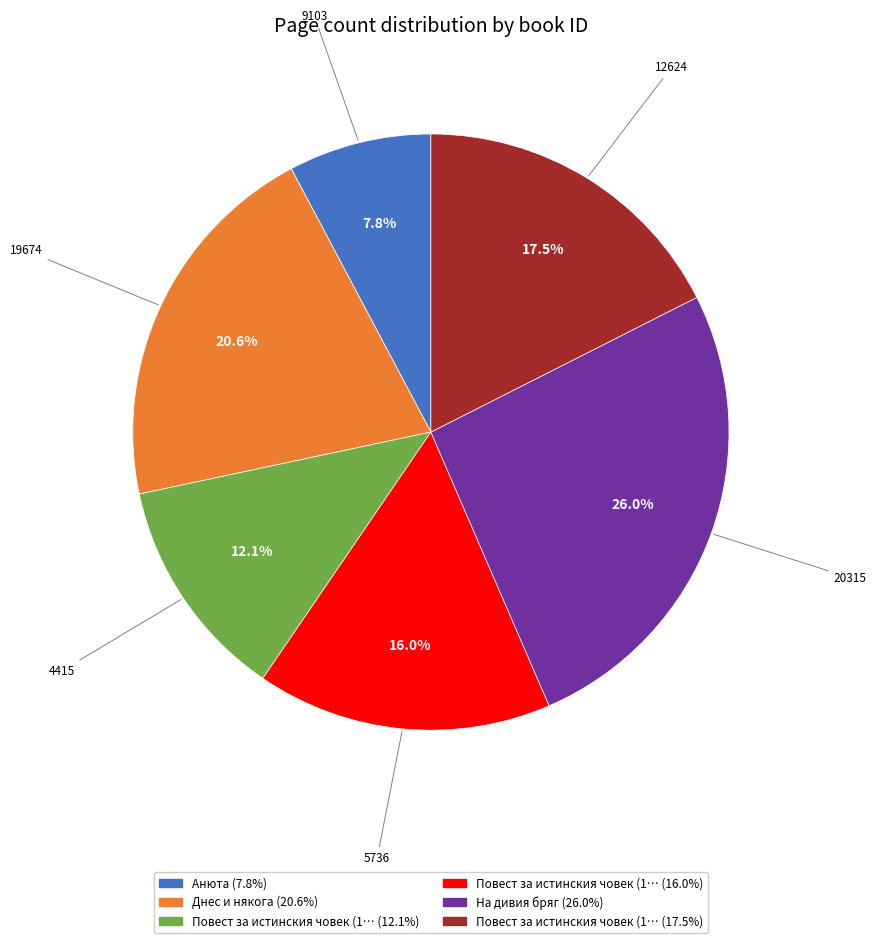

Does any single category account for the majority?

No